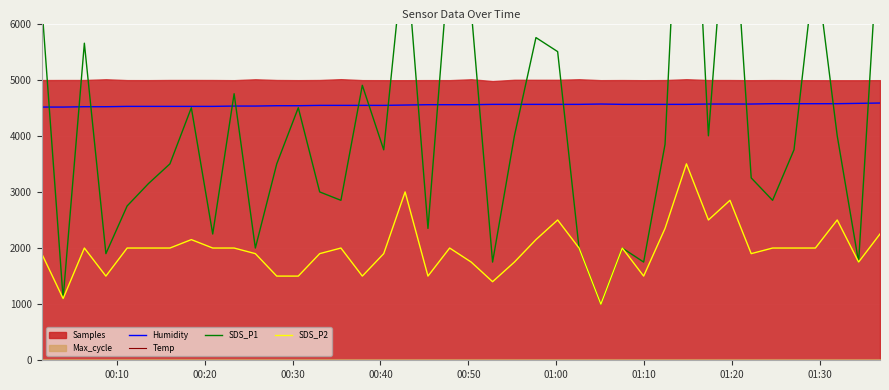

What is the lowest value of the Humidity series?

4512.0